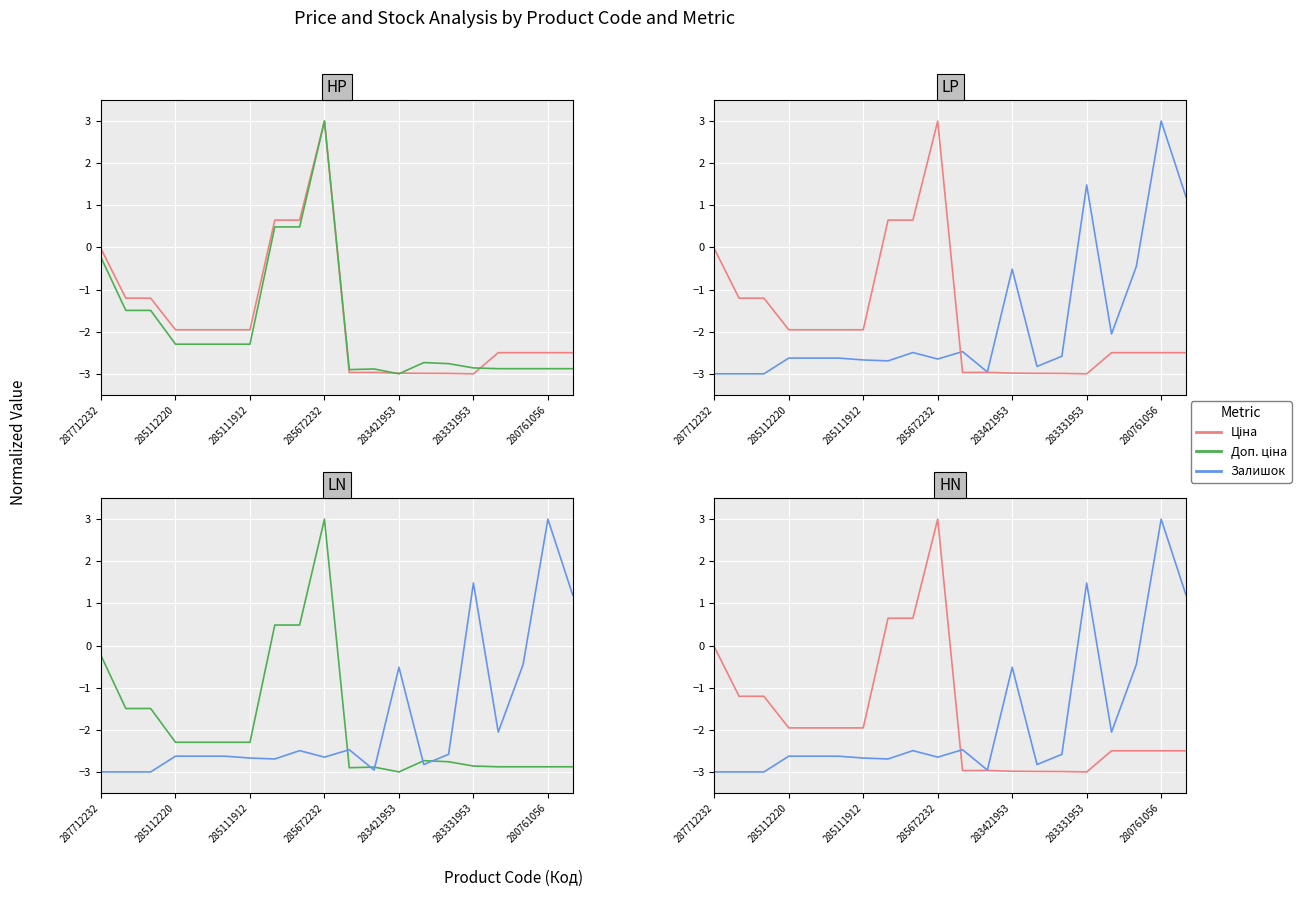

Which series has the largest total across all categories?

Ціна